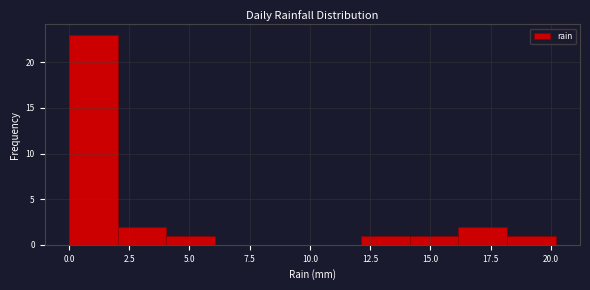

Which range on the x-axis has the tallest bar?

0 to 2